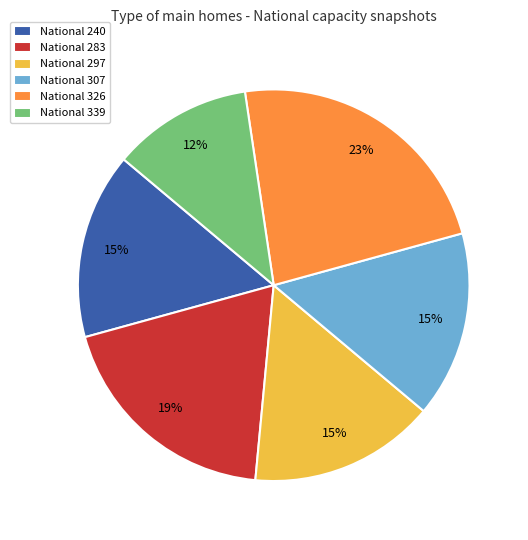

Between National 240 and National 326, which is larger?

National 326